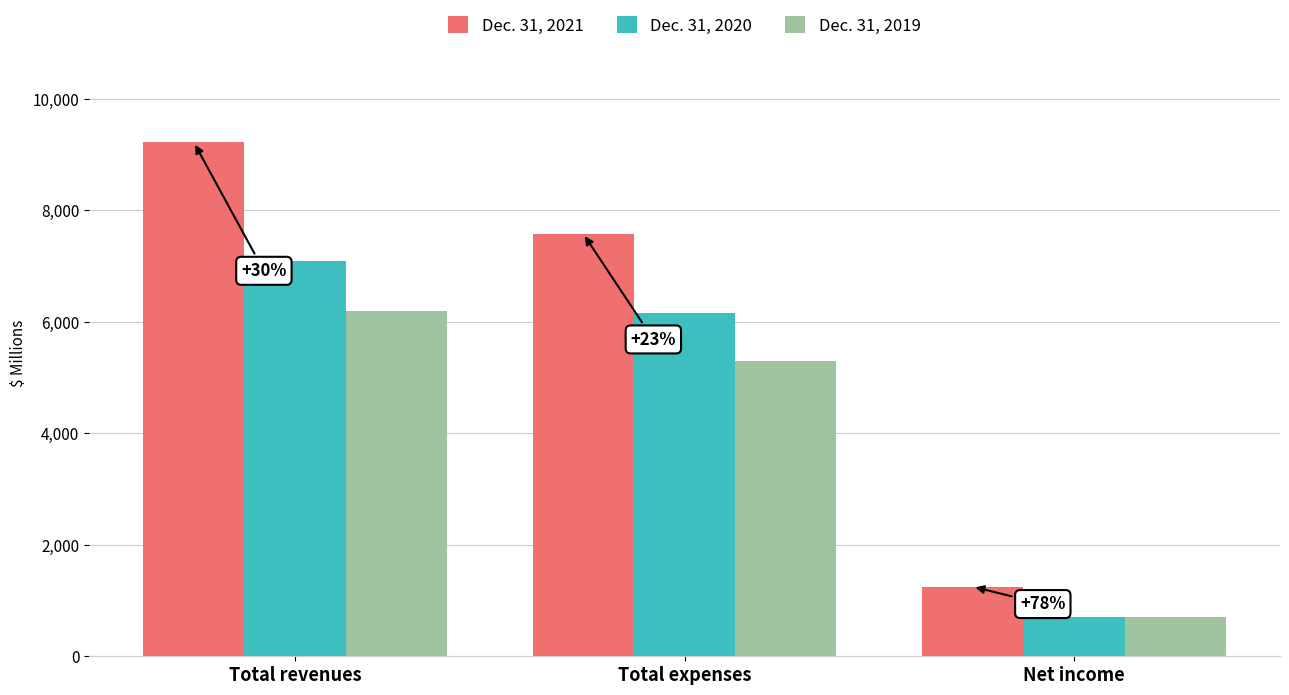

Rank the categories by Dec. 31, 2020 value from highest to lowest.

Total revenues, Total expenses, Net income